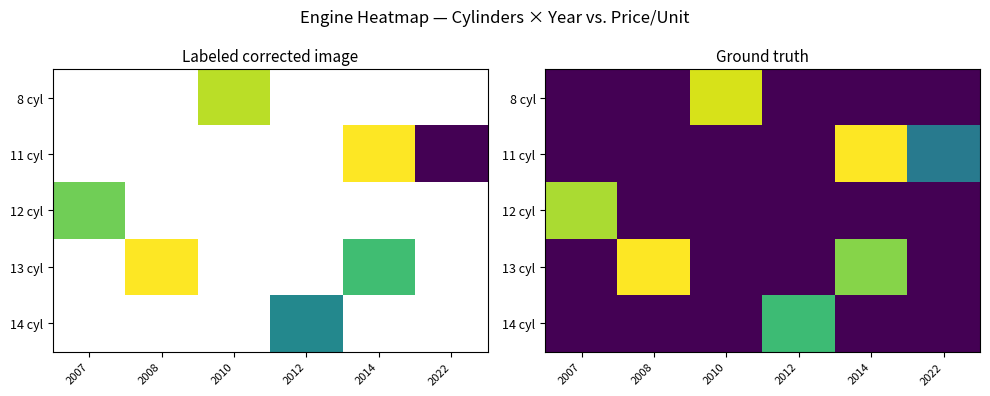

The 12 cyl series shows 9.6 at 2012. True or false?

False